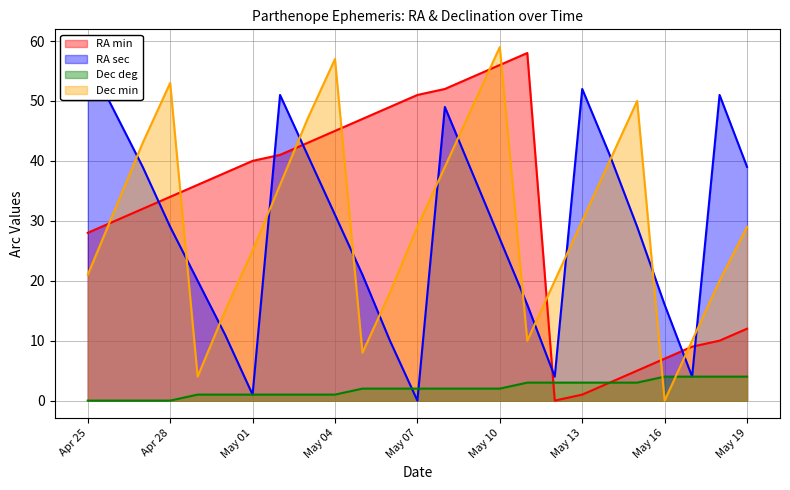

Where does the Dec min series first go above 29?

Apr 26